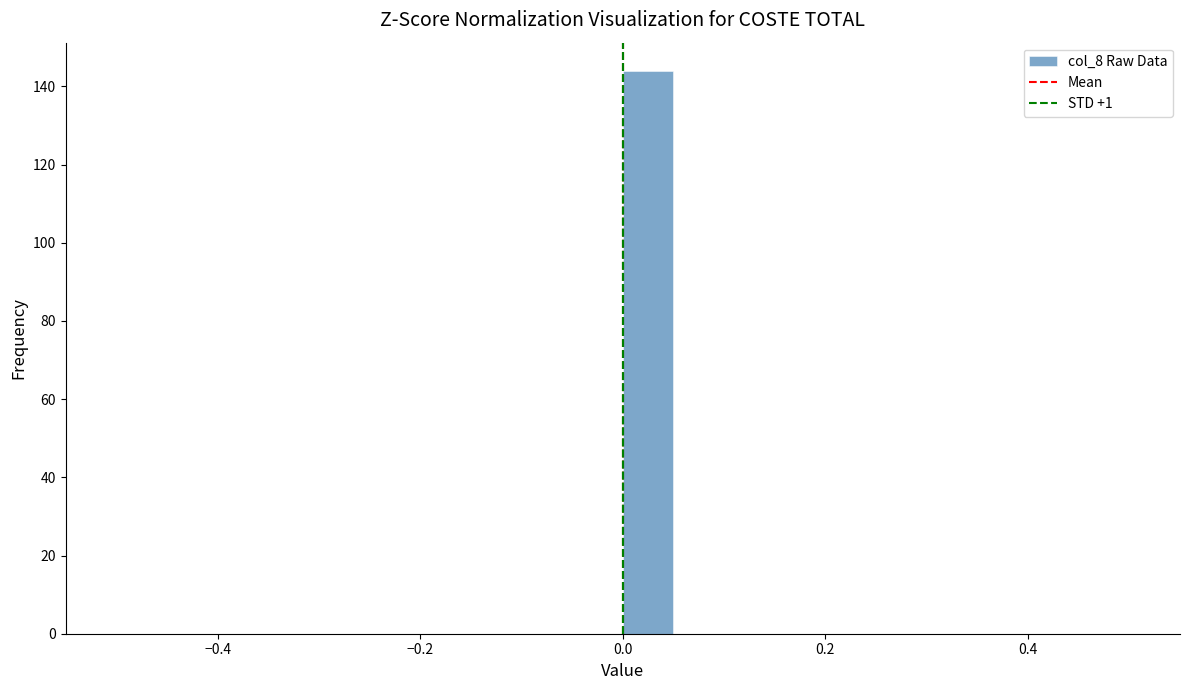

Read against the x-axis, roughly where is the centre of the tallest bar?

0.02